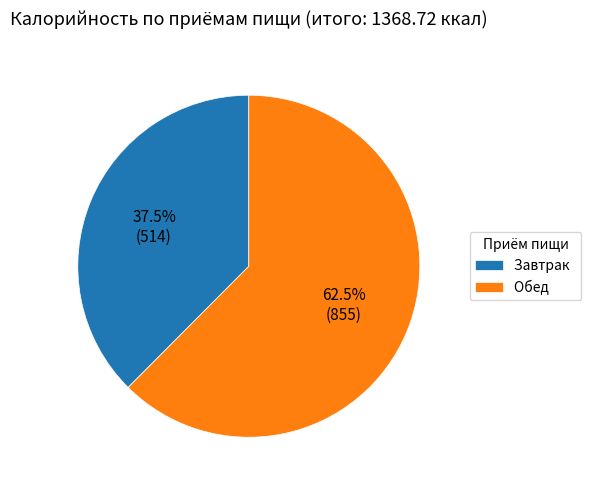

To the nearest percent, what is the difference between the largest and smallest slice percentages?

25%